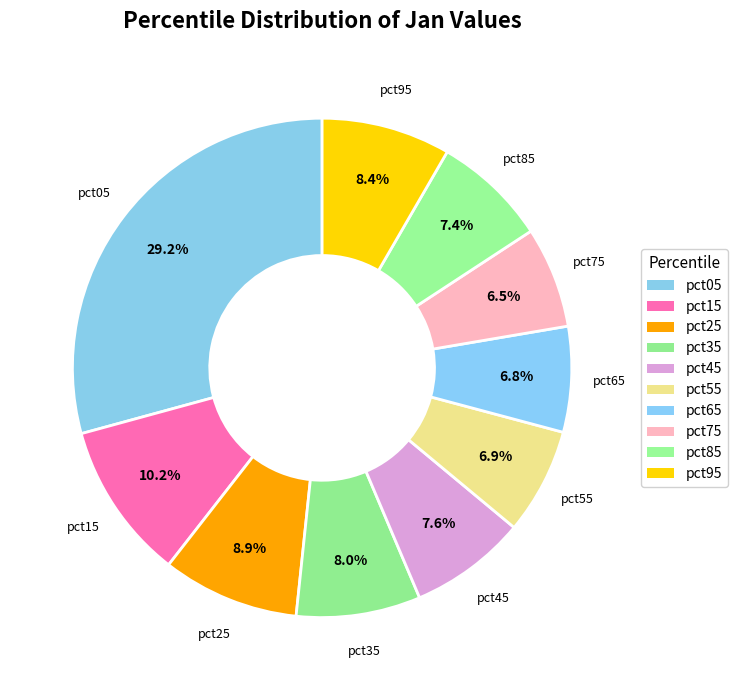

Count the number of slices in the pie.

10